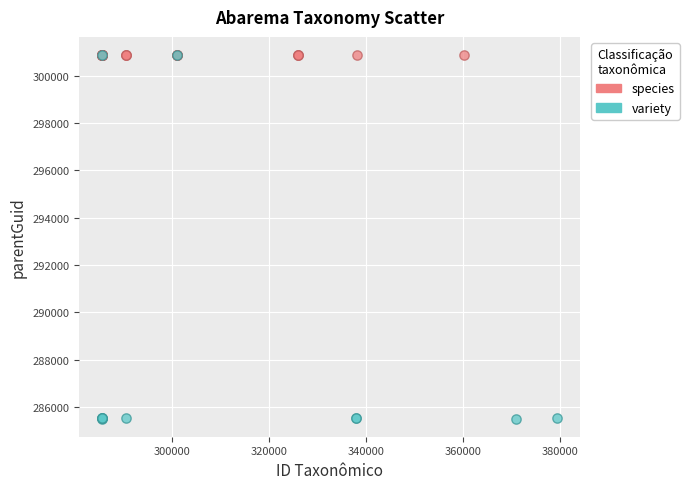

Which series contains the lowest Y value?

variety